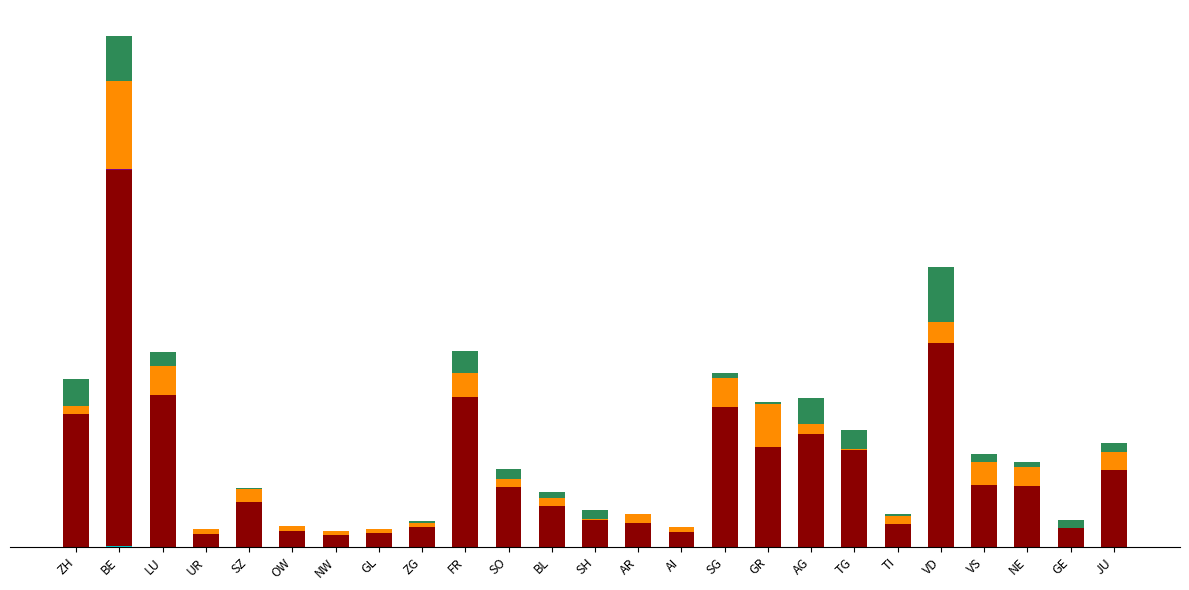

What position from the left is SZ?

5